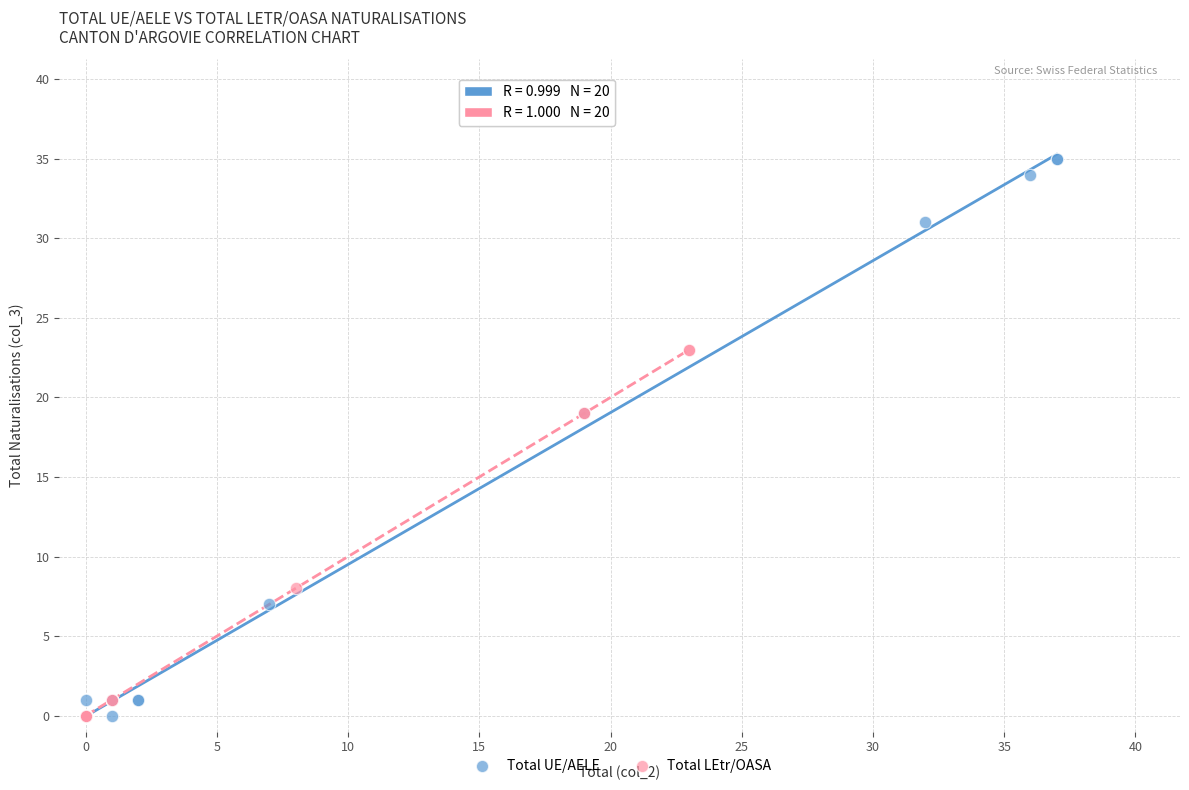

Which series has the largest Y range (max minus min)?

Total UE/AELE